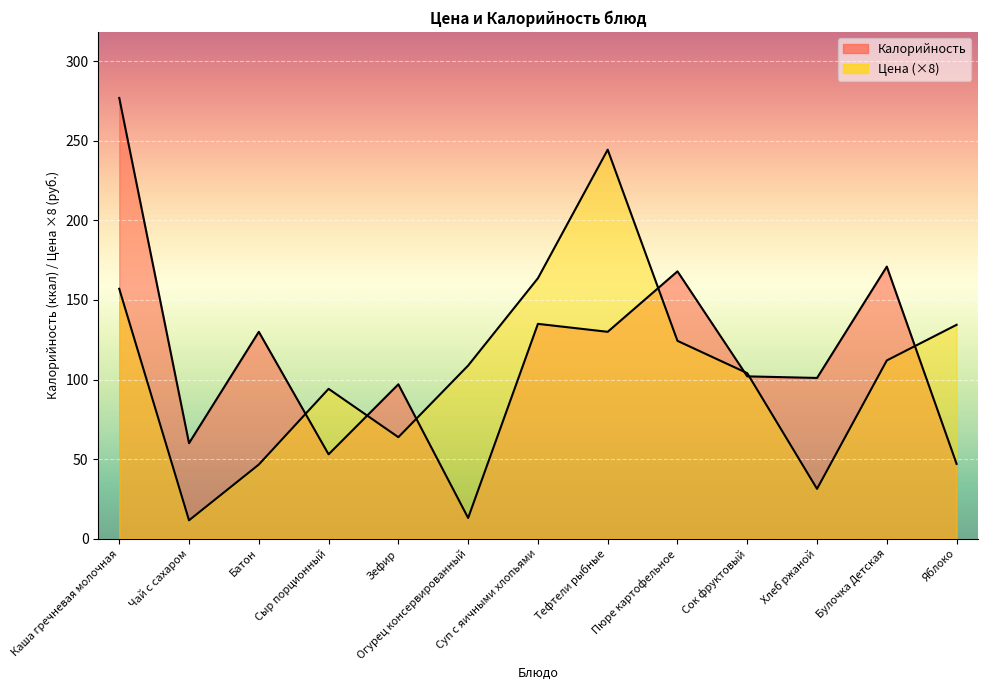

Which category has the lowest value across all series?

Чай с сахаром